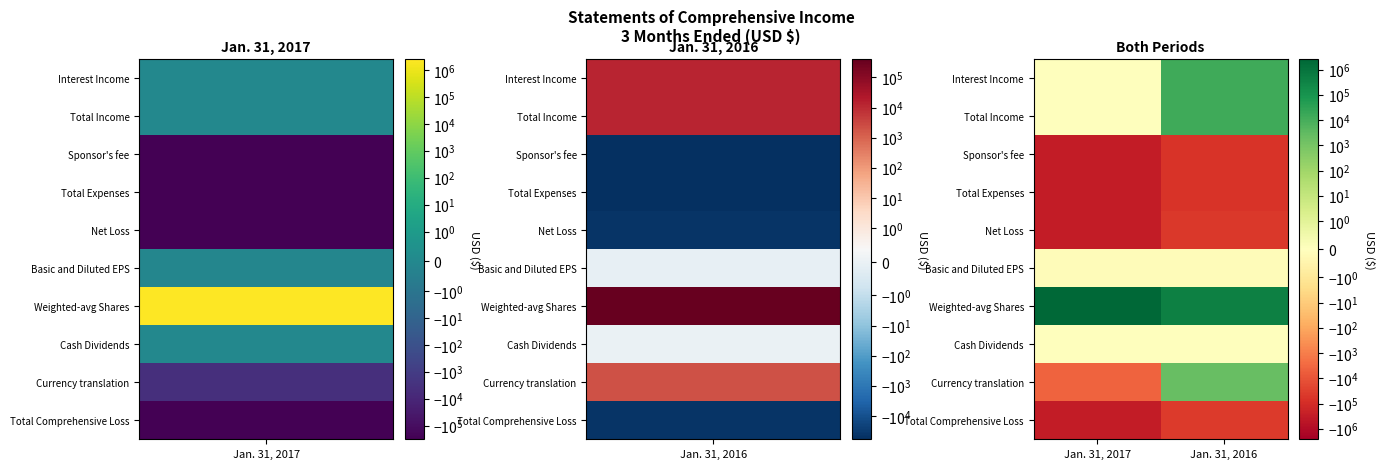

Reading left to right, what are all the values shown in this chart?

Interest Income: Jan. 31, 2017=0.0	Jan. 31, 2016=13177.0
Total Income: Jan. 31, 2017=0.0	Jan. 31, 2016=13177.0
Sponsor's fee: Jan. 31, 2017=-313155.0	Jan. 31, 2016=-58510.0
Total Expenses: Jan. 31, 2017=-313155.0	Jan. 31, 2016=-58510.0
Net Loss: Jan. 31, 2017=-313155.0	Jan. 31, 2016=-45333.0
Basic and Diluted EPS: Jan. 31, 2017=-0.1	Jan. 31, 2016=-0.1
Weighted-avg Shares: Jan. 31, 2017=2561957.0	Jan. 31, 2016=400000.0
Cash Dividends: Jan. 31, 2017=0.0	Jan. 31, 2016=0.0
Currency translation: Jan. 31, 2017=-4060.0	Jan. 31, 2016=2048.0
Total Comprehensive Loss: Jan. 31, 2017=-317215.0	Jan. 31, 2016=-43285.0